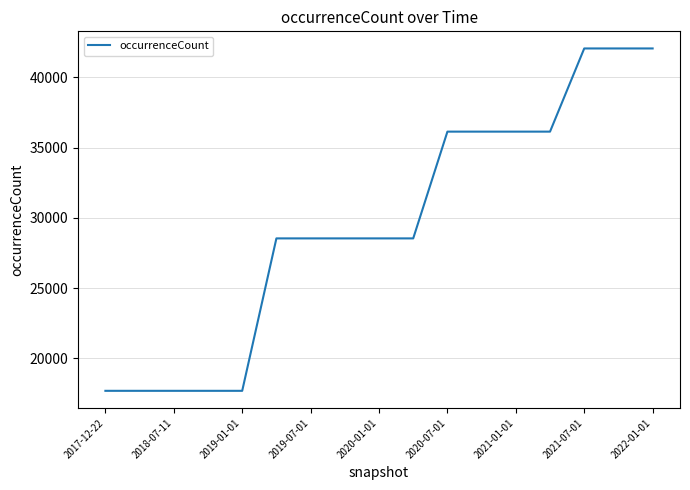

What is the maximum value shown in the chart?

42069